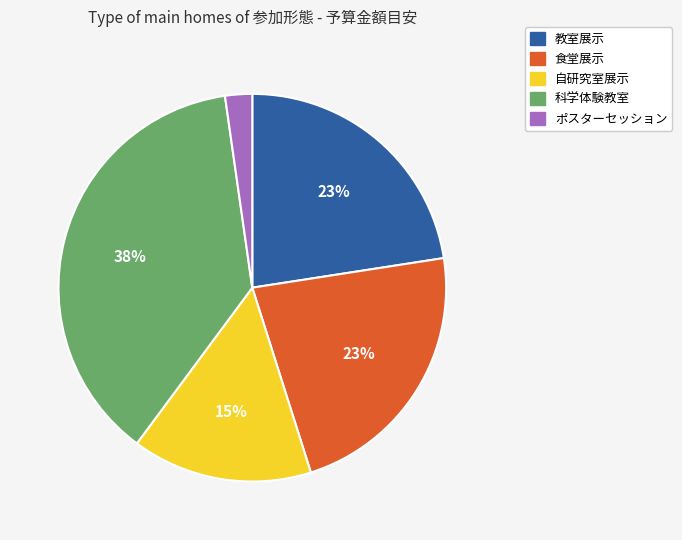

What percentage is the 食堂展示 slice, to the nearest percent?

23%